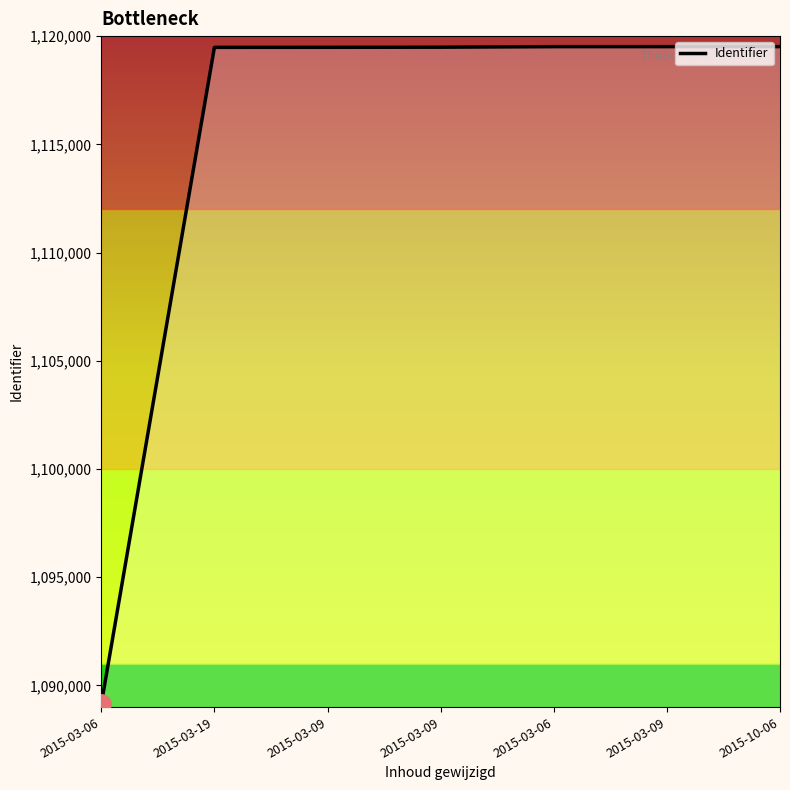

Read the value at 2015-10-06, to the nearest 10.

1119520